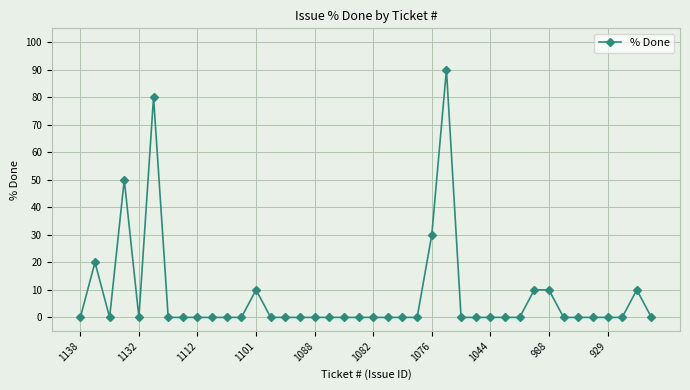

True or false: there are more than 0 points higher than both neighbors.

True